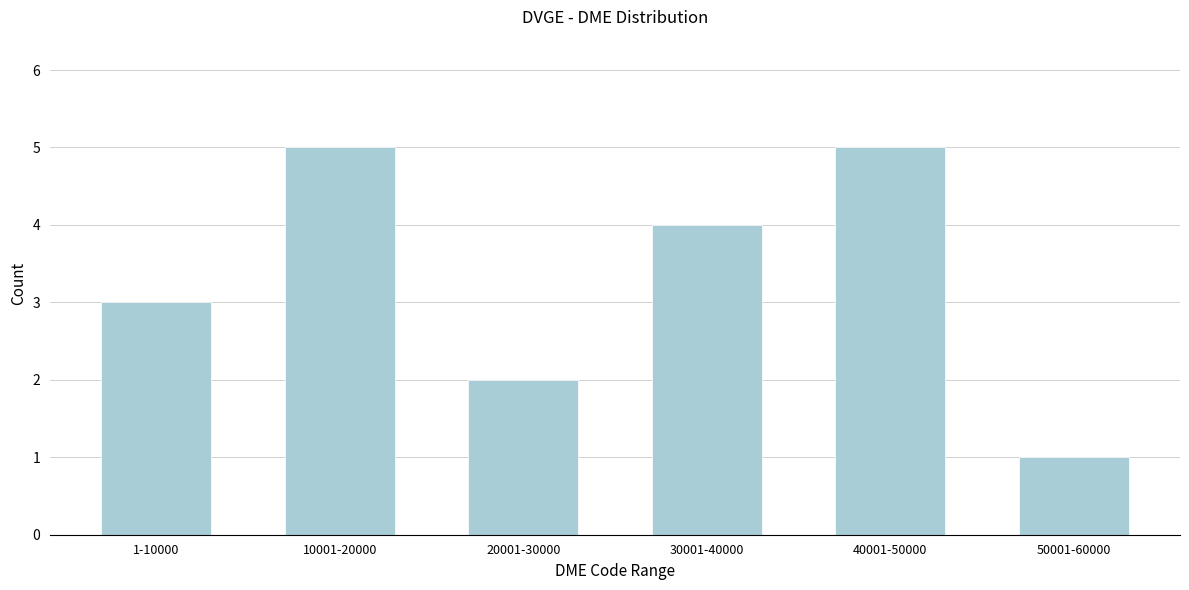

Reading left to right, transcribe all the data shown in this chart.

1-10000=3	10001-20000=5	20001-30000=2	30001-40000=4	40001-50000=5	50001-60000=1